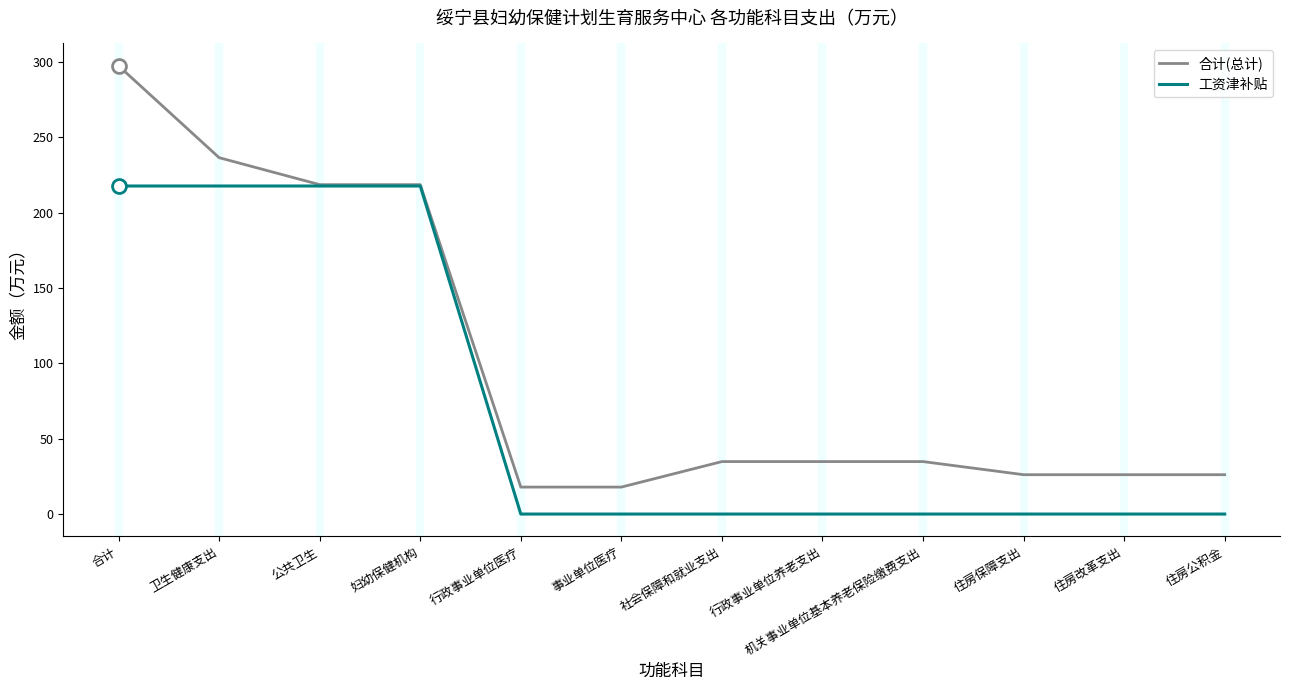

What position from the right is 公共卫生?

10